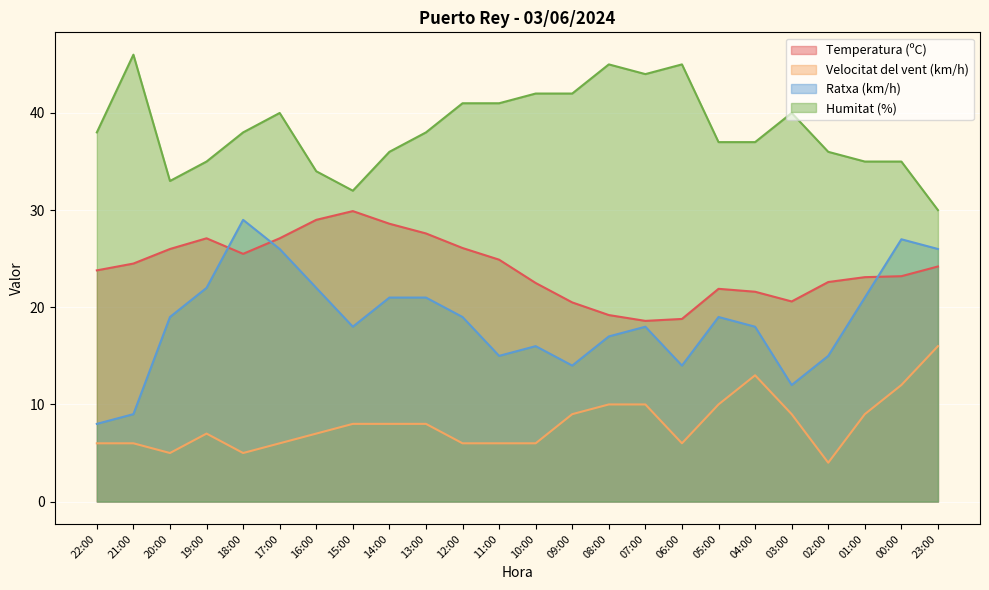

How many values in the Humitat (%) series are below 38?

11